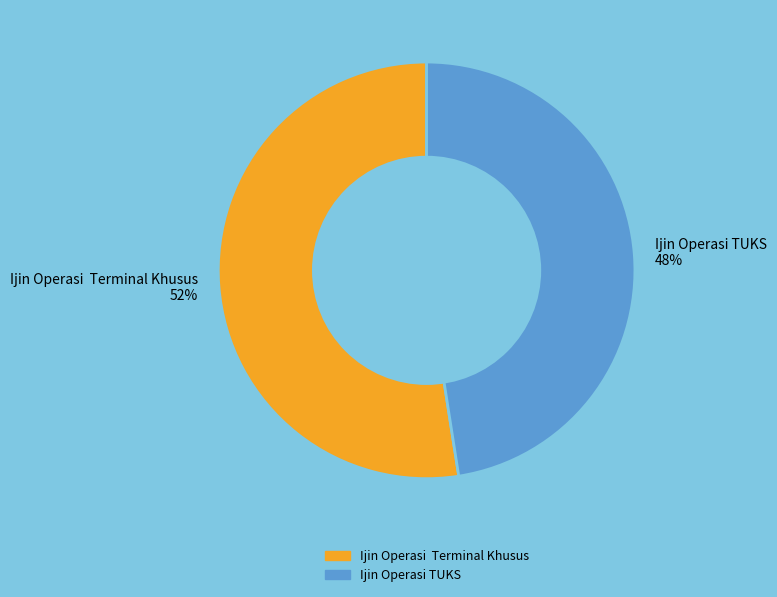

What percentage is the Ijin Operasi TUKS 48% slice, to the nearest percent?

48%